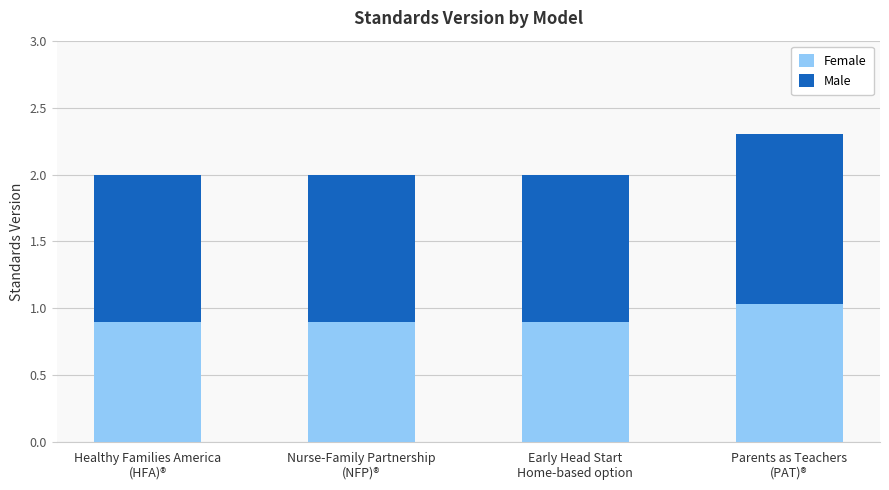

What is the minimum value for Female?

0.9